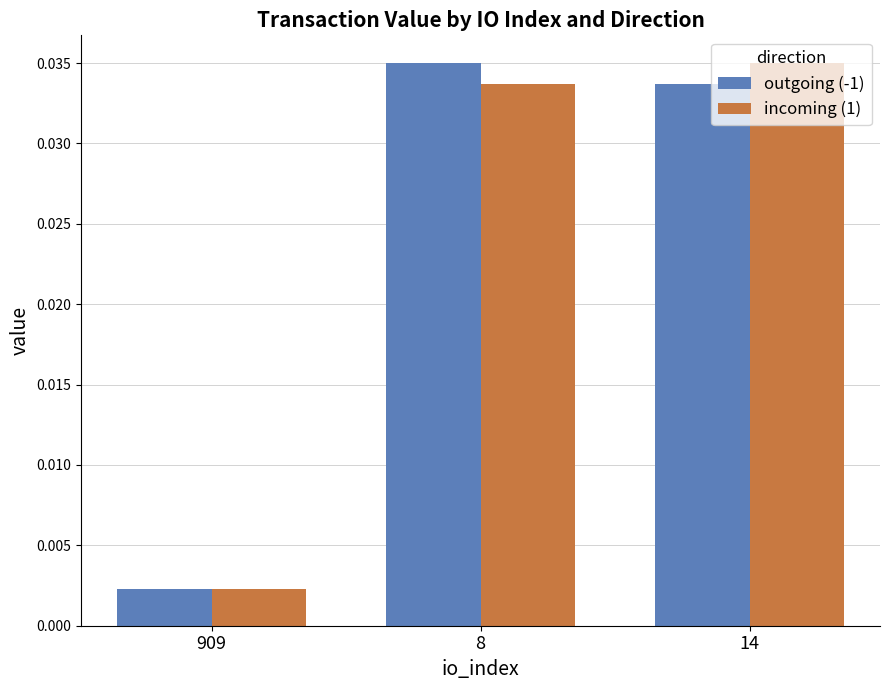

How many bars are there in total?

6